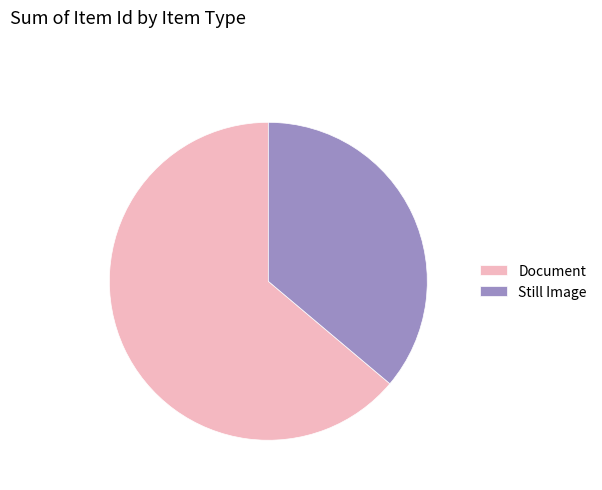

Is the sum of Document and Still Image greater than half?

Yes